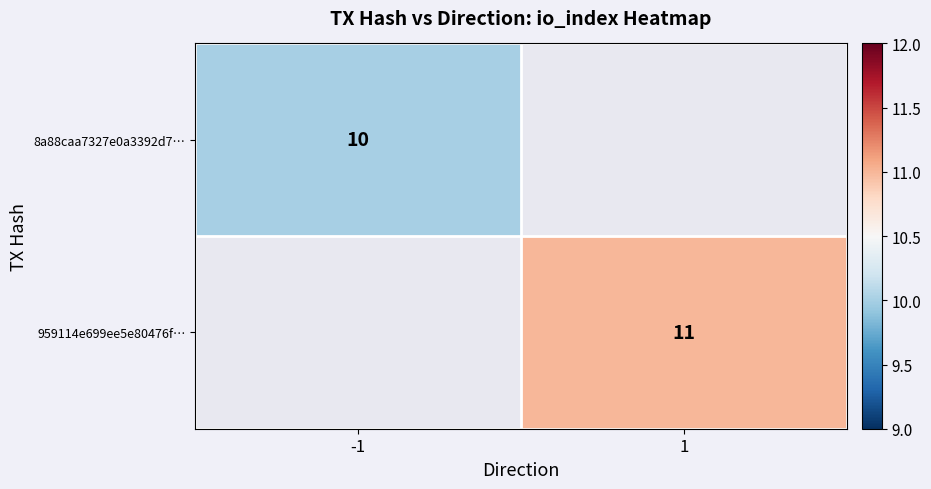

True or false: 8a88caa7327e0a3392d7… has a value of 14.3 at -1.

False